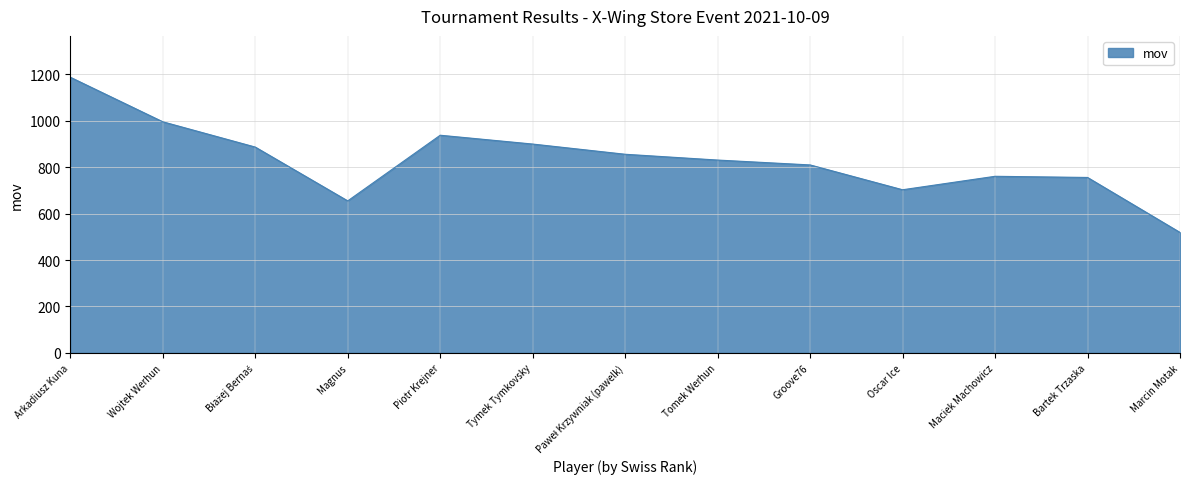

What is the difference between the values at Wojtek Werhun and Marcin Motak?

477